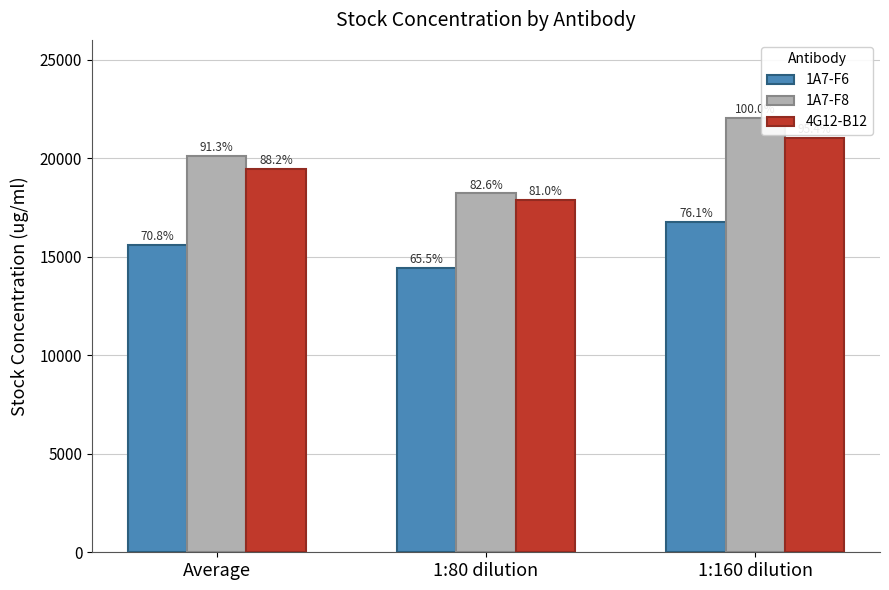

What are all the series names shown in the legend?

1A7-F6, 1A7-F8, 4G12-B12